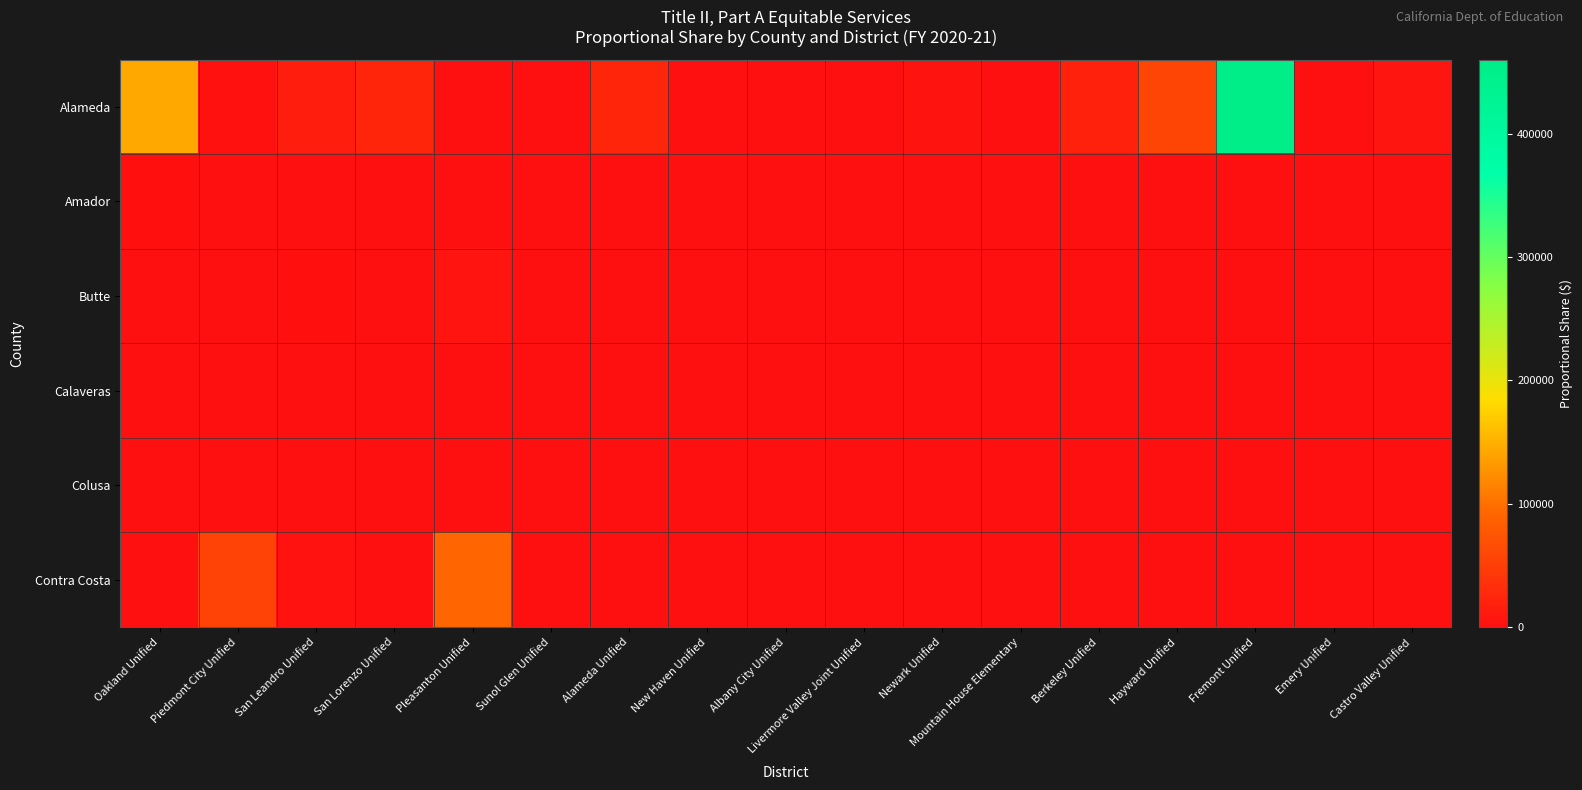

Between Pleasanton Unified and Hayward Unified, which is larger?

Hayward Unified